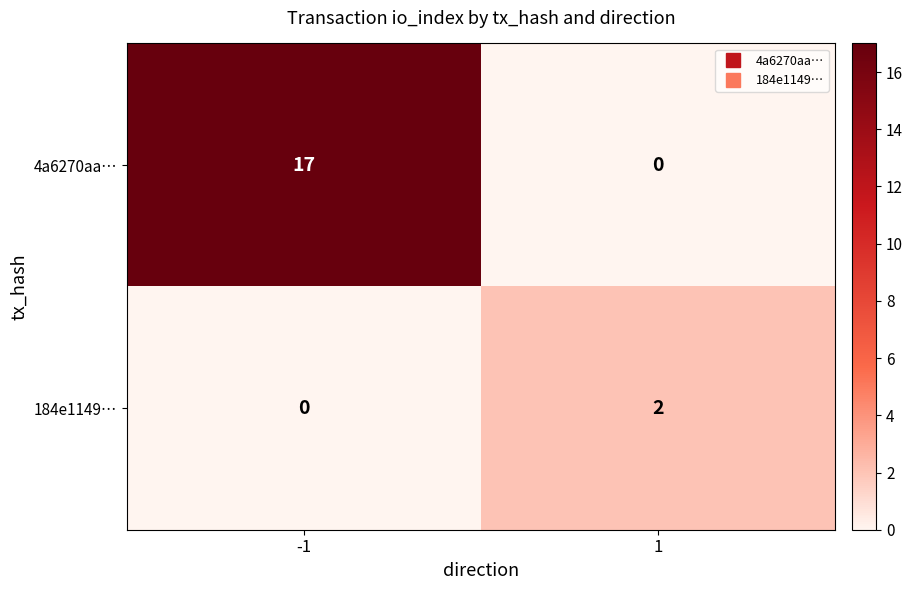

How many categories are shown in the chart?

2